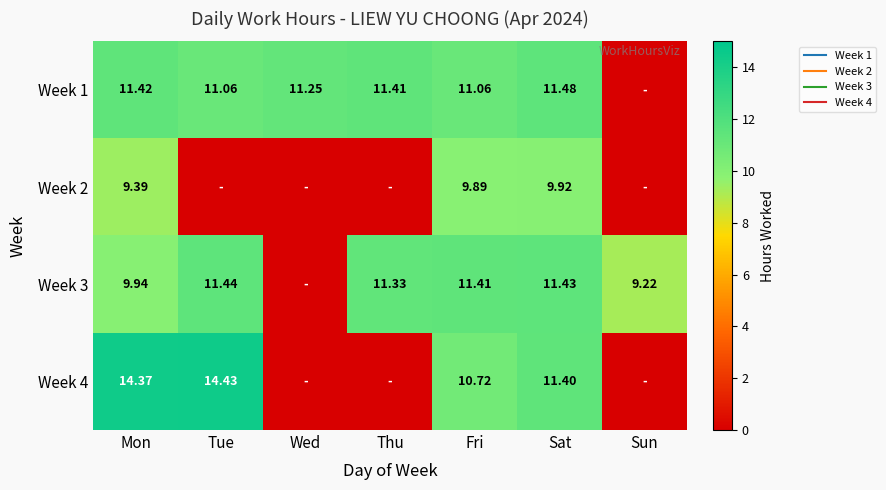

The value of Week 3 at Mon is 16.1. True or false?

False